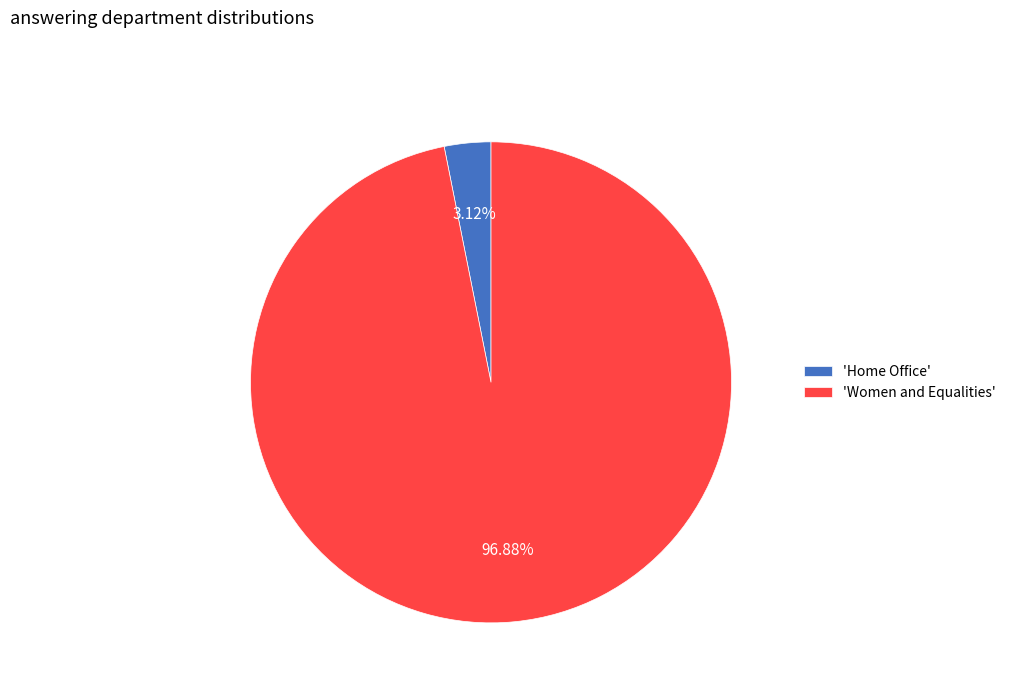

Do 'Women and Equalities' and 'Home Office' together represent more than half of the pie?

Yes